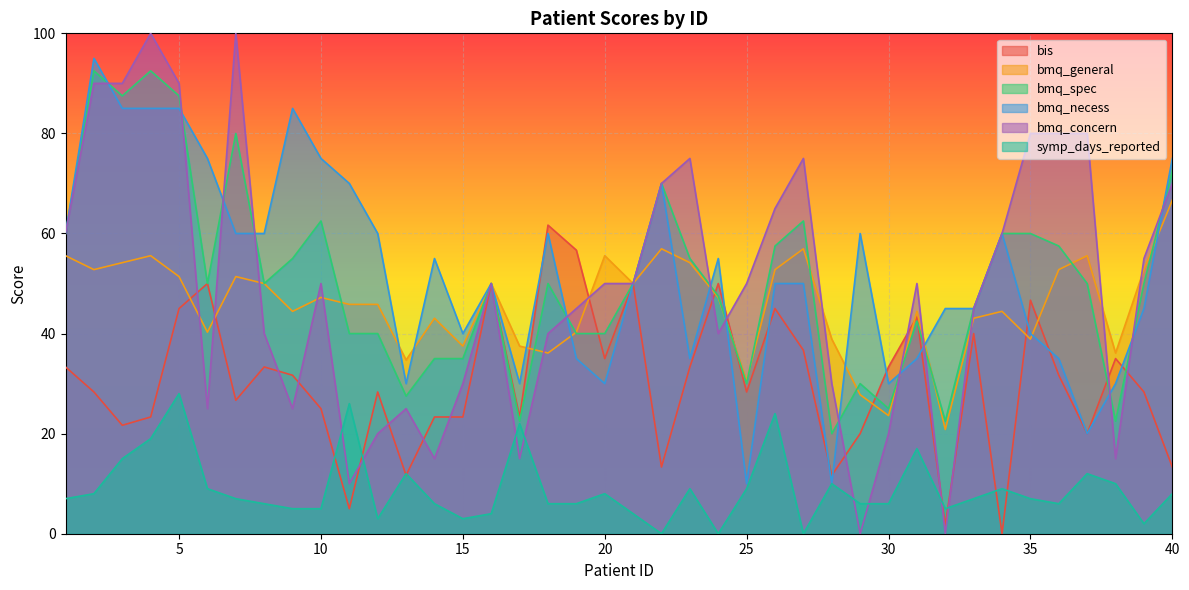

At how many categories does at least one series exceed 84?

6